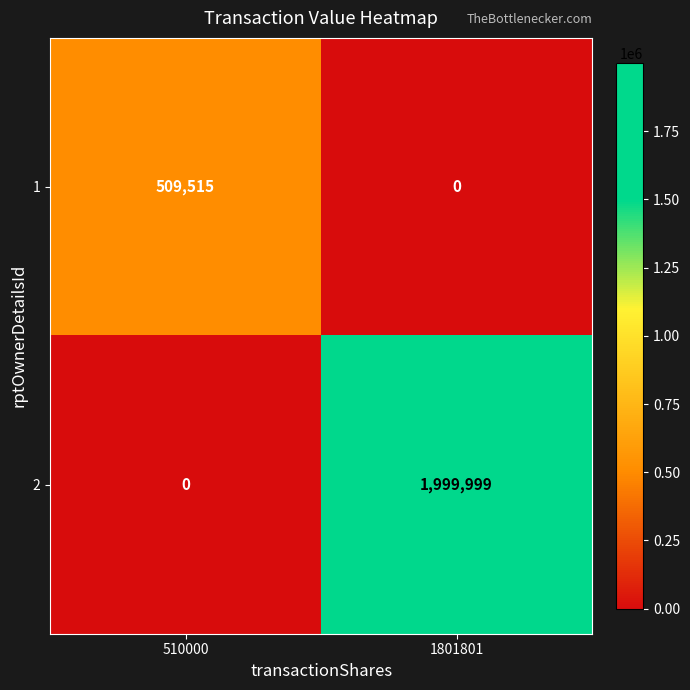

What is the difference between the maximum and minimum values in the 1 series?

509515